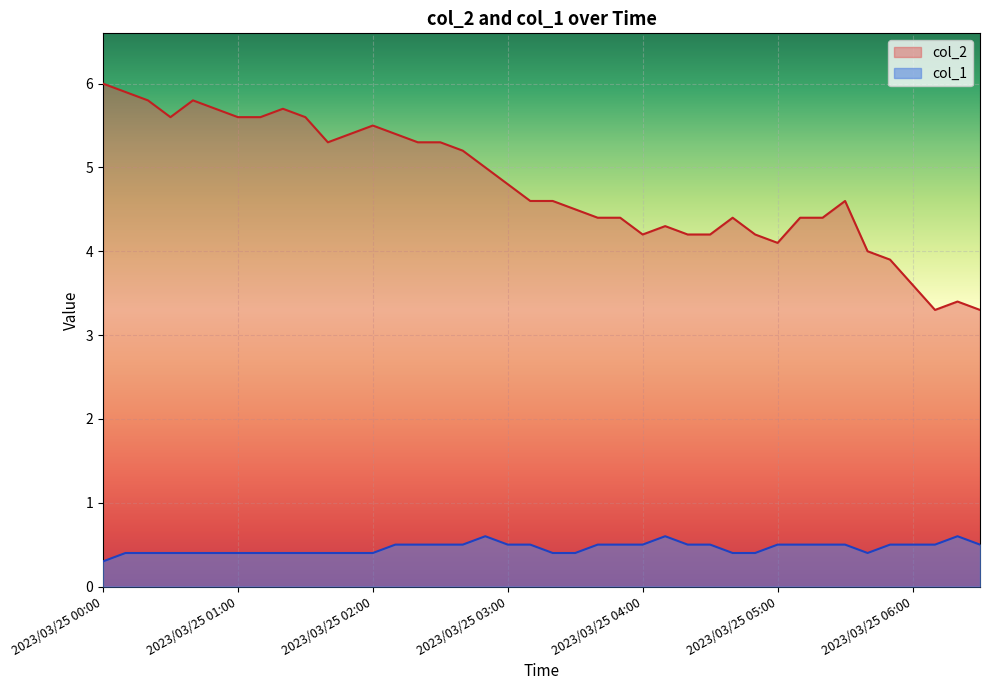

What is the lowest value of the col_1 series?

0.3